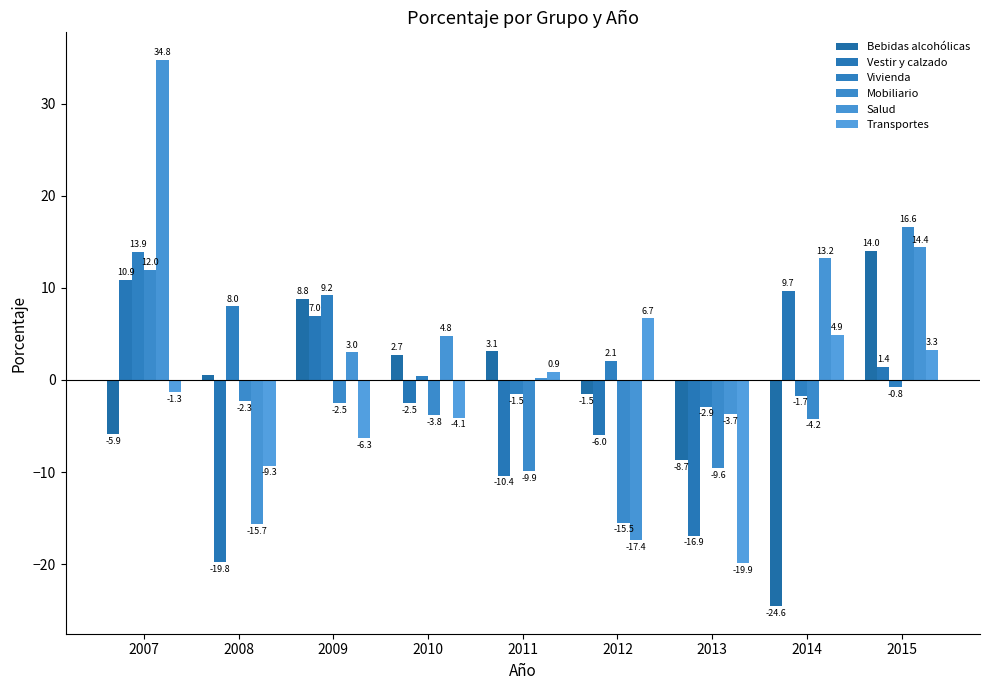

Reading left to right, extract all data points from this chart.

Bebidas alcohólicas: 2007=-5.9	2008=0.5	2009=8.8	2010=2.7	2011=3.1	2012=-1.5	2013=-8.7	2014=-24.6	2015=14.0
Vestir y calzado: 2007=10.9	2008=-19.8	2009=7.0	2010=-2.5	2011=-10.4	2012=-6.0	2013=-16.9	2014=9.7	2015=1.4
Vivienda: 2007=13.9	2008=8.0	2009=9.2	2010=0.4	2011=-1.5	2012=2.1	2013=-2.9	2014=-1.7	2015=-0.8
Mobiliario: 2007=12.0	2008=-2.3	2009=-2.5	2010=-3.8	2011=-9.9	2012=-15.5	2013=-9.6	2014=-4.2	2015=16.6
Salud: 2007=34.8	2008=-15.7	2009=3.0	2010=4.8	2011=0.2	2012=-17.4	2013=-3.7	2014=13.2	2015=14.4
Transportes: 2007=-1.3	2008=-9.3	2009=-6.3	2010=-4.1	2011=0.9	2012=6.7	2013=-19.9	2014=4.9	2015=3.3